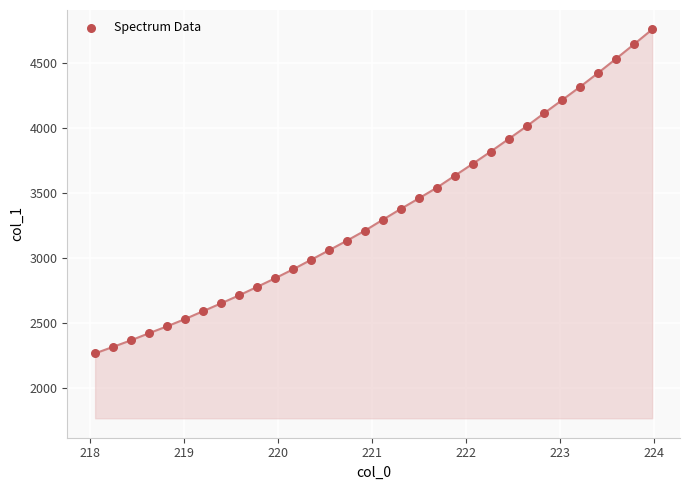

What is the range of X values (max minus min)?

5.9